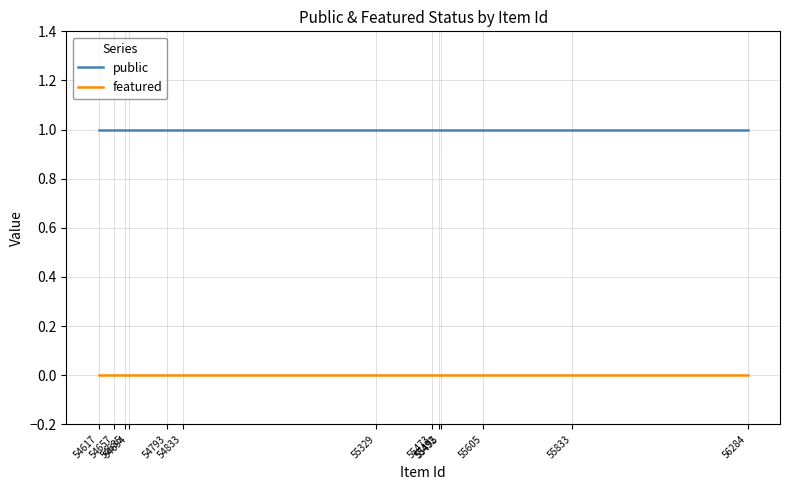

True or false: public has a value of 2 at 55329.

False